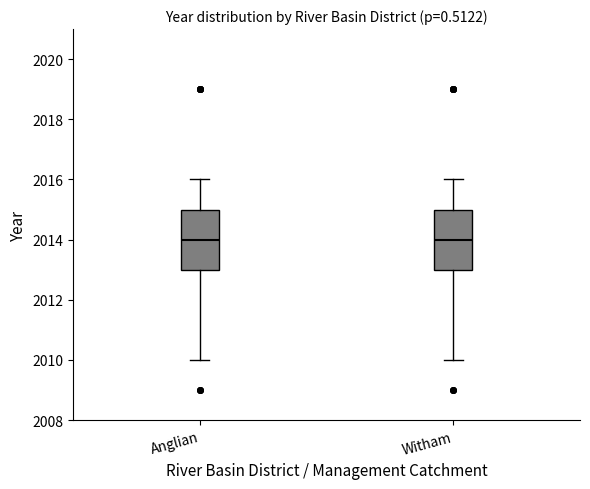

Reading left to right, transcribe this box plot: for each box, give where its median line is, the range the box spans, and where its two whiskers end, as read against the y-axis. The values are not printed on the chart, so give them approximately, as read against the axis.

Anglian: median 2014, box 2013 to 2015, whiskers 2010 to 2016
Witham: median 2014, box 2013 to 2015, whiskers 2010 to 2016